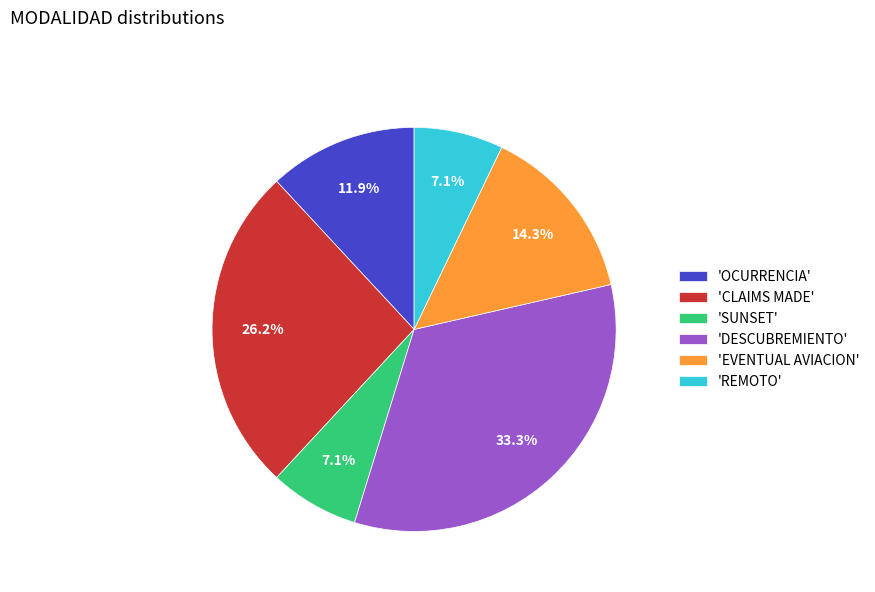

Which slice is the largest?

'DESCUBREMIENTO'